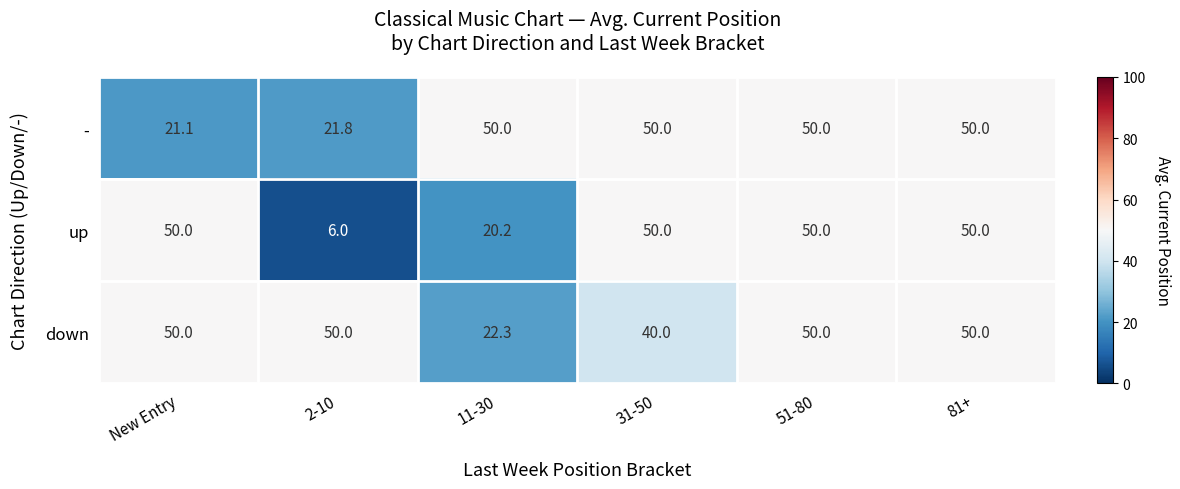

At 2-10, list the series in order from largest to smallest.

down, -, up